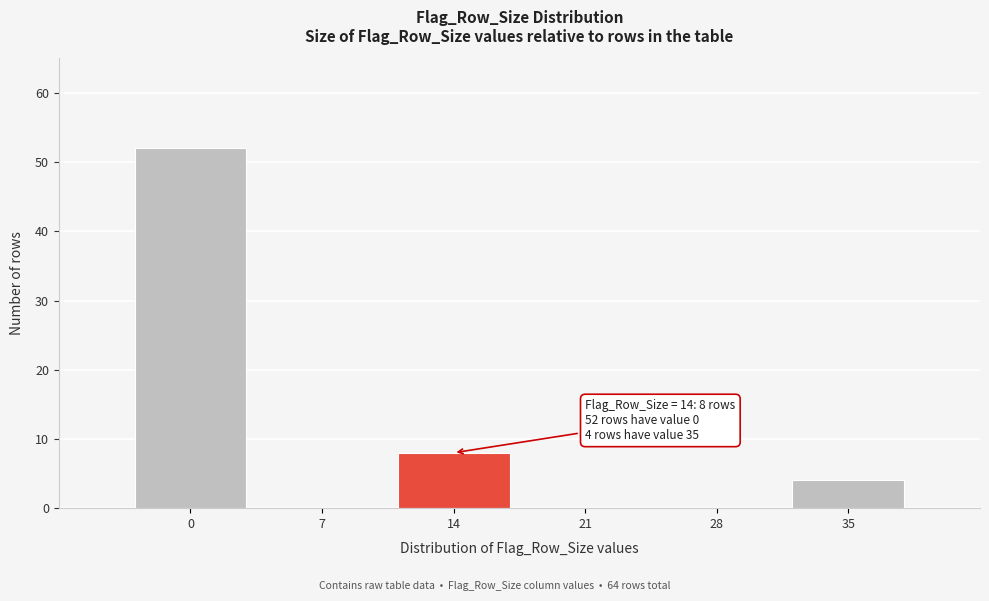

Reading right to left, what are all the values shown in this chart?

35=4	28=0	21=0	14=8	7=0	0=52